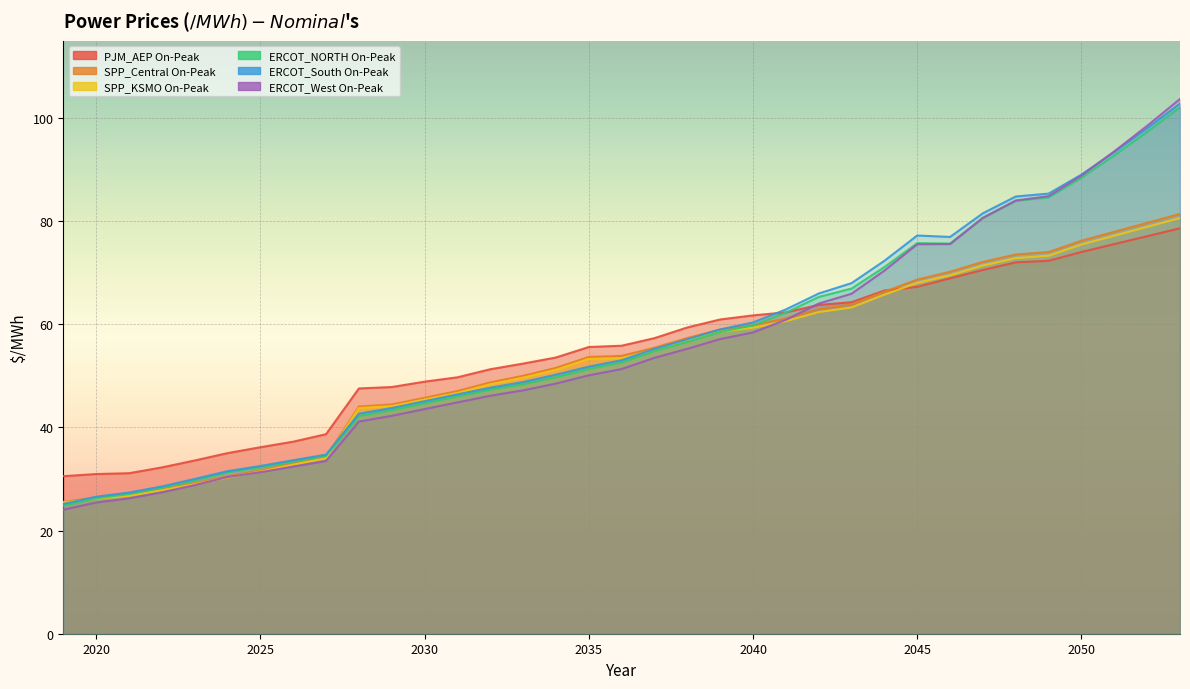

Which category has the highest value in the SPP_KSMO On-Peak series?

2053